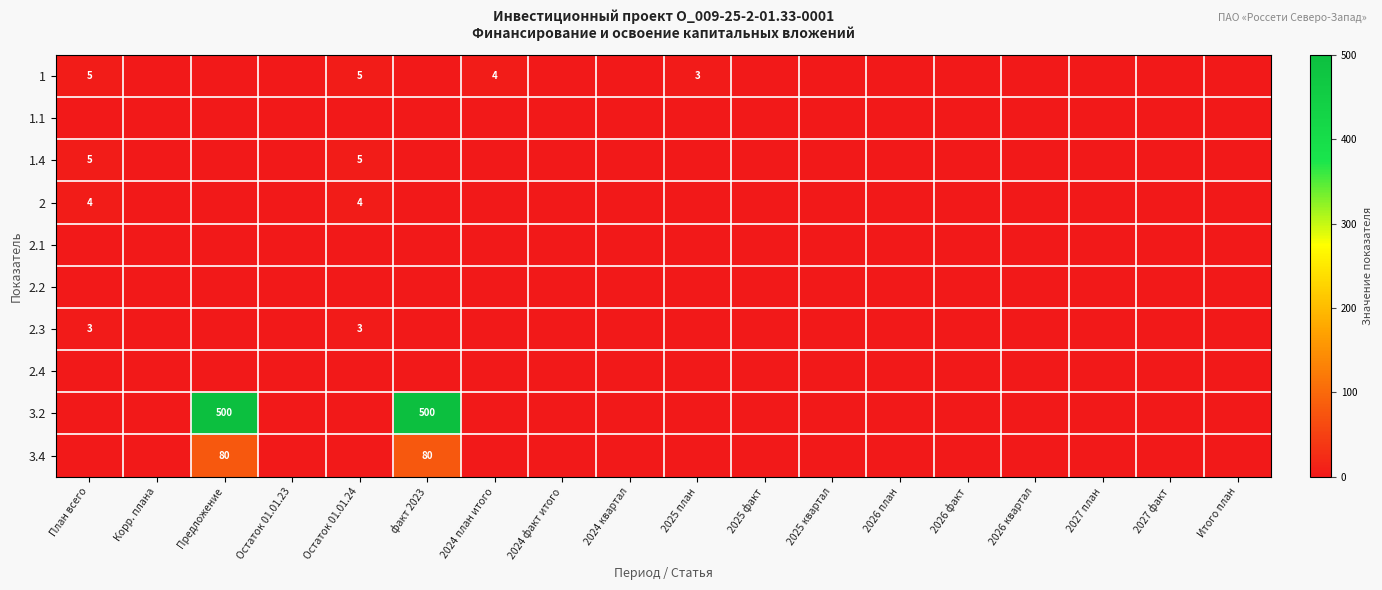

Is it true that 3.4 equals 80 at Предложение?

True